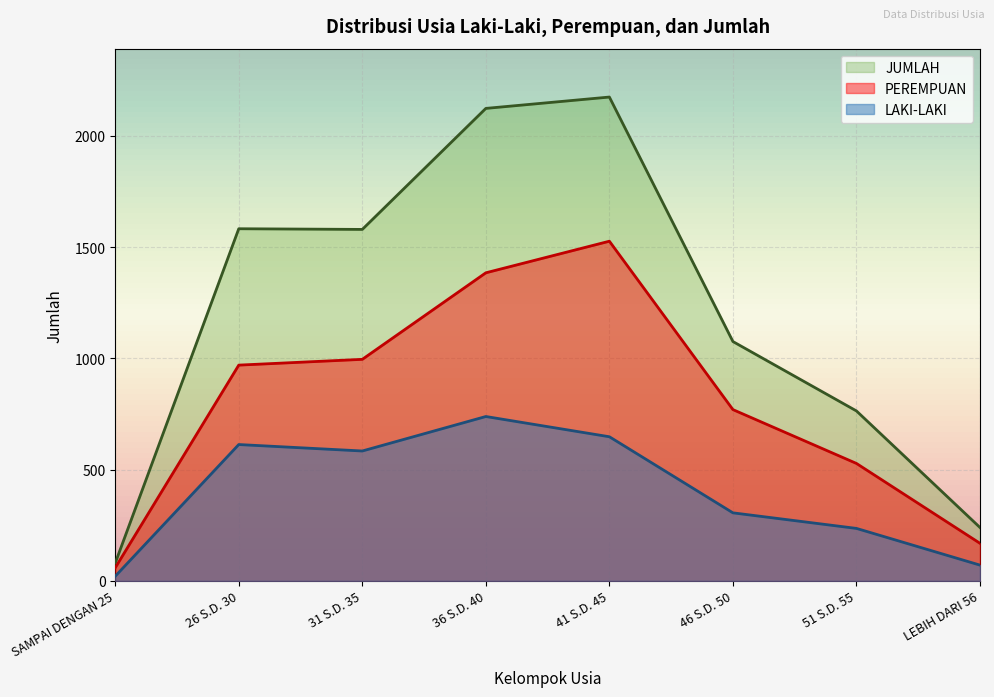

What is the sum of all PEREMPUAN values?

6404